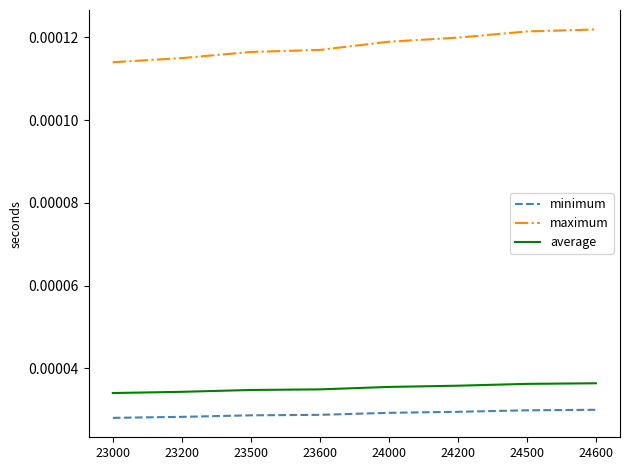

True or false: maximum and minimum cross at least once.

False